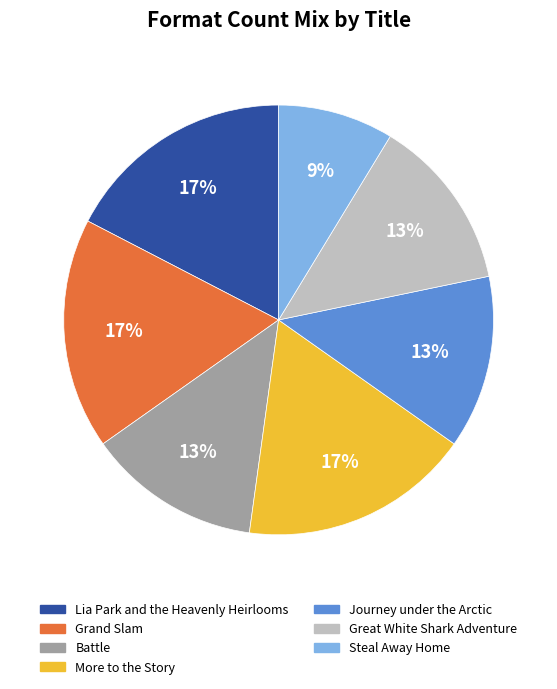

To the nearest percent, what is the combined percentage of More to the Story and Journey under the Arctic?

30%